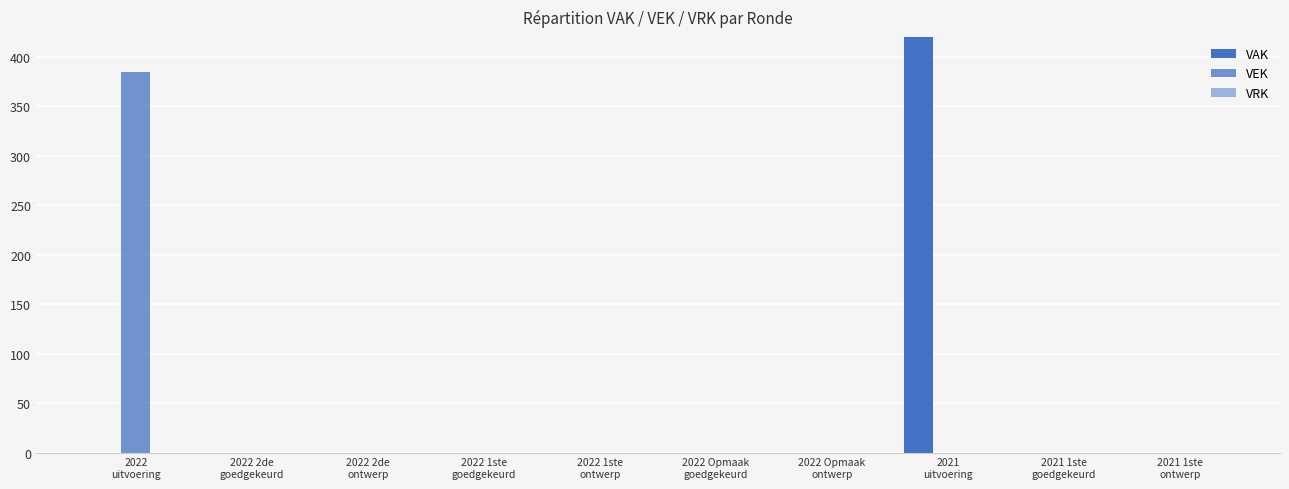

List the labels in order of VEK value, smallest first.

2022 2de
goedgekeurd, 2022 2de
ontwerp, 2022 1ste
goedgekeurd, 2022 1ste
ontwerp, 2022 Opmaak
goedgekeurd, 2022 Opmaak
ontwerp, 2021
uitvoering, 2021 1ste
goedgekeurd, 2021 1ste
ontwerp, 2022
uitvoering